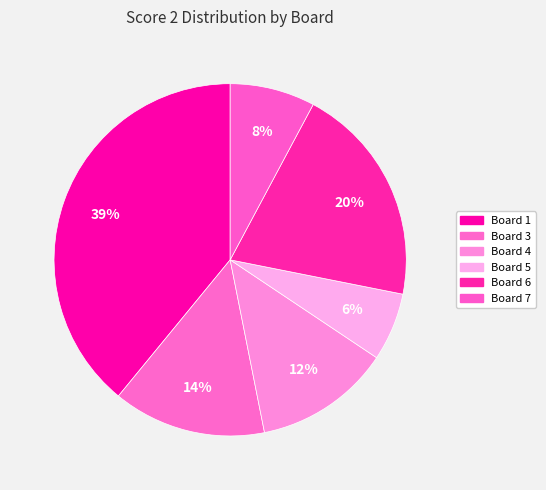

Count the number of slices in the pie.

6